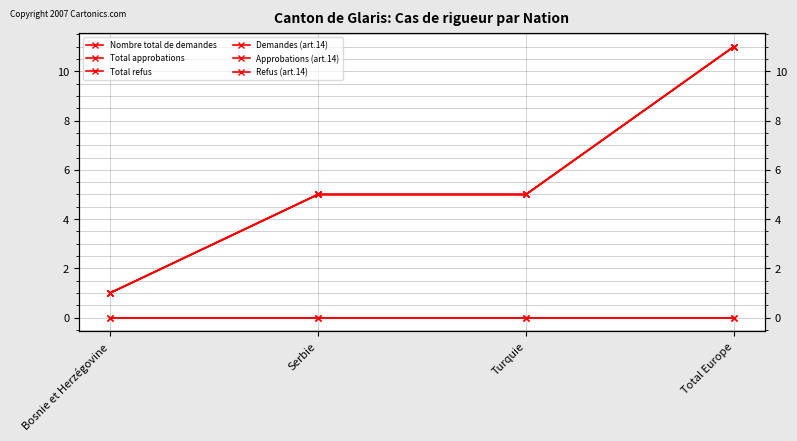

Reading right to left, transcribe all the data shown in this chart.

Nombre total de demandes: Total Europe=11	Turquie=5	Serbie=5	Bosnie et Herzégovine=1
Total approbations: Total Europe=11	Turquie=5	Serbie=5	Bosnie et Herzégovine=1
Total refus: Total Europe=0	Turquie=0	Serbie=0	Bosnie et Herzégovine=0
Demandes (art.14): Total Europe=11	Turquie=5	Serbie=5	Bosnie et Herzégovine=1
Approbations (art.14): Total Europe=11	Turquie=5	Serbie=5	Bosnie et Herzégovine=1
Refus (art.14): Total Europe=0	Turquie=0	Serbie=0	Bosnie et Herzégovine=0